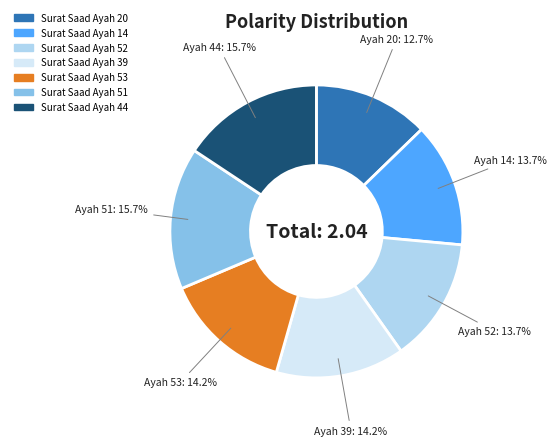

To the nearest percent, what is the combined percentage of Surat Saad Ayah 53 and Surat Saad Ayah 20?

27%